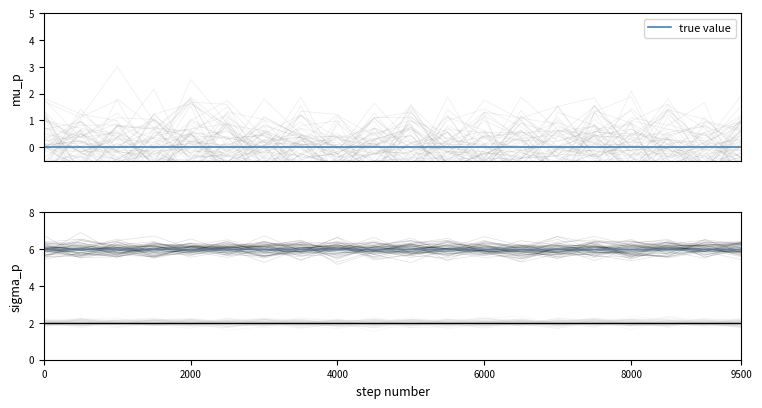

Is it true that true value equals 0 at 11?

True